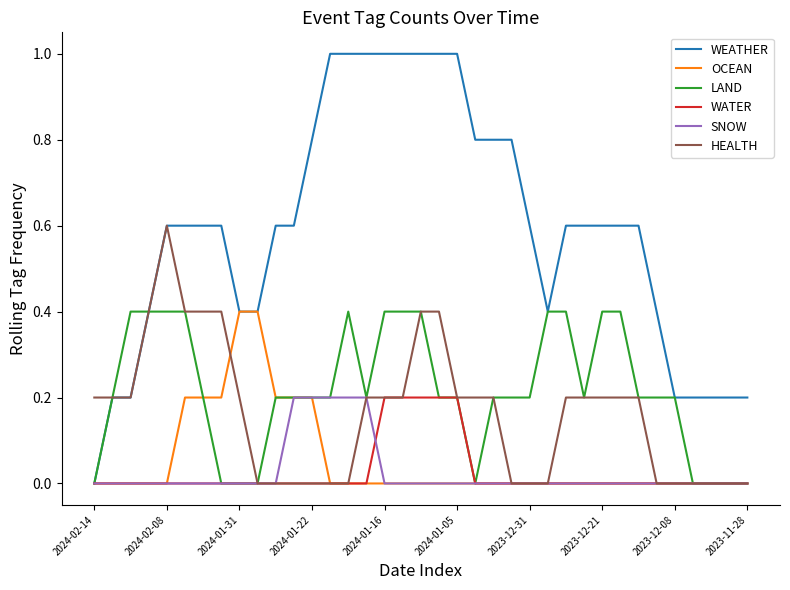

Which series has the largest total across all categories?

WEATHER